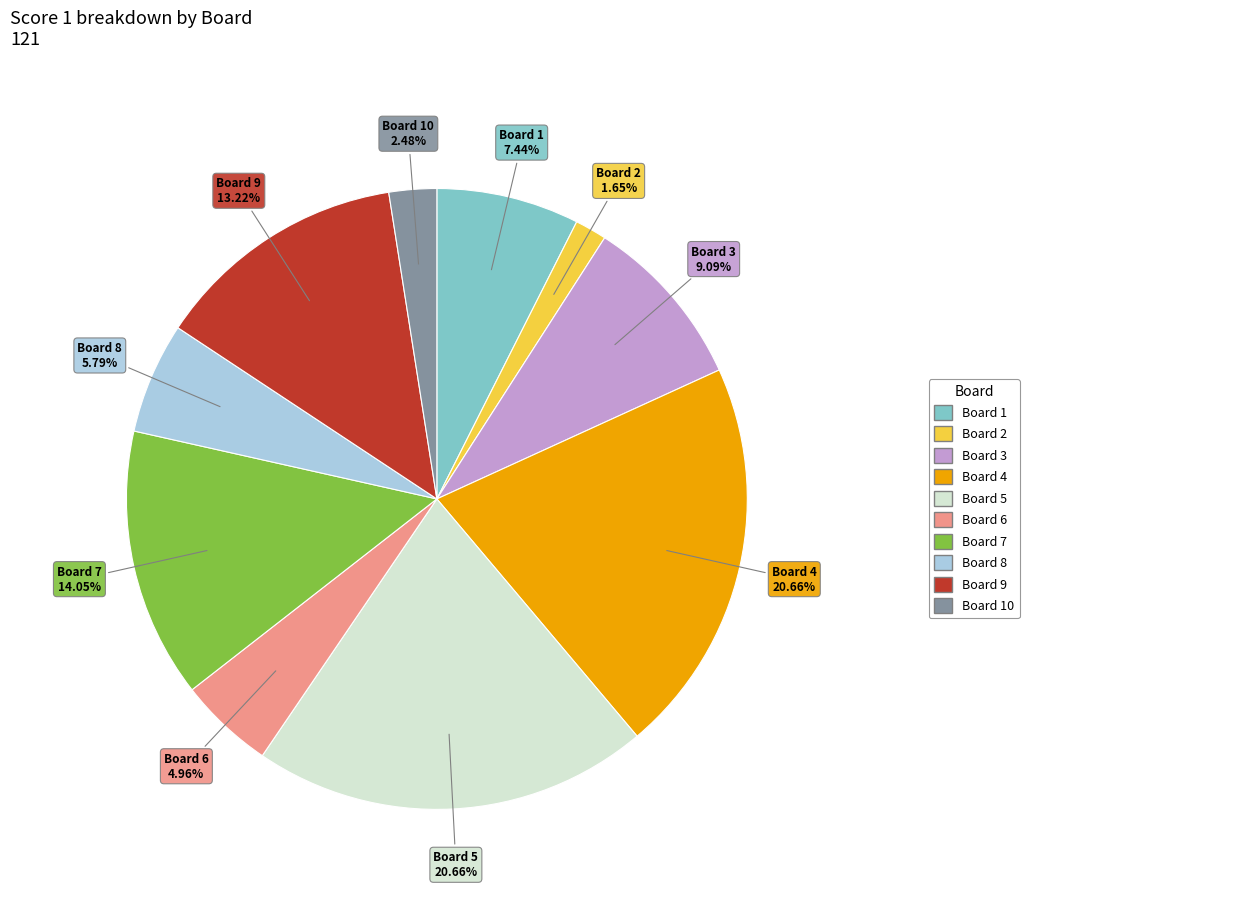

Is there a majority slice in this chart?

No